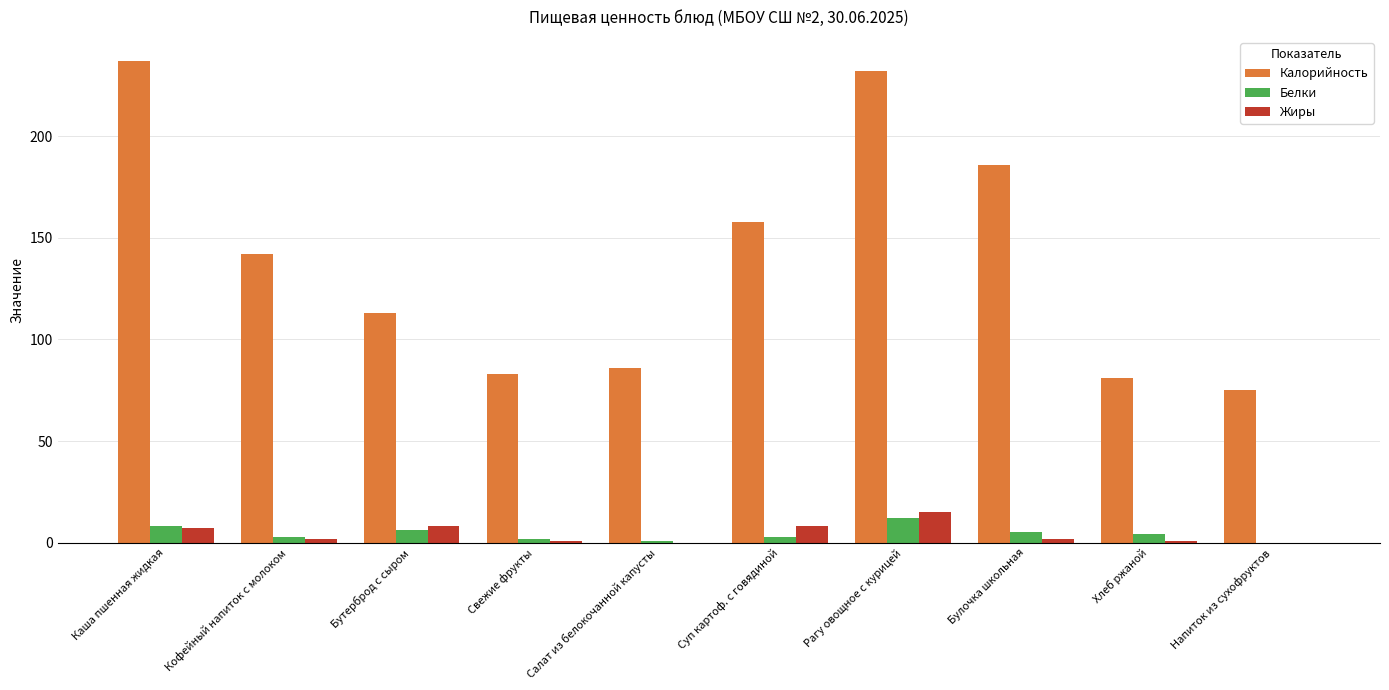

How many groups of bars are there?

10